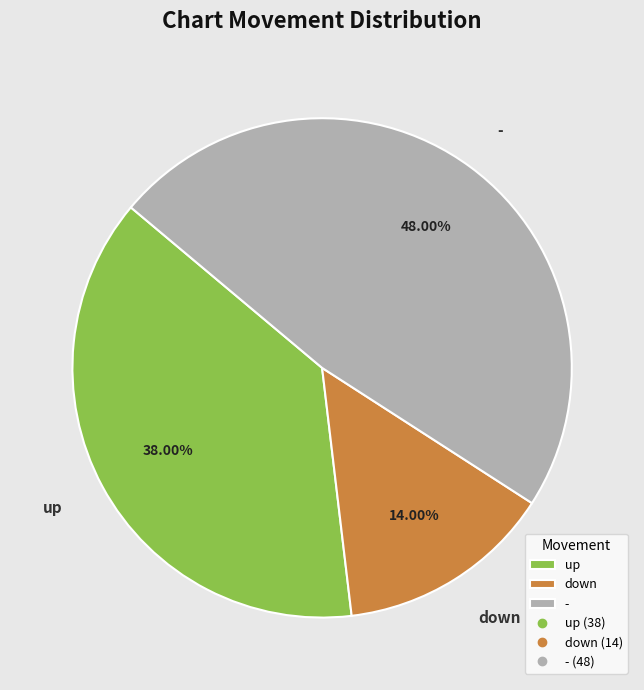

Rank the categories by value from lowest to highest.

down, up, -